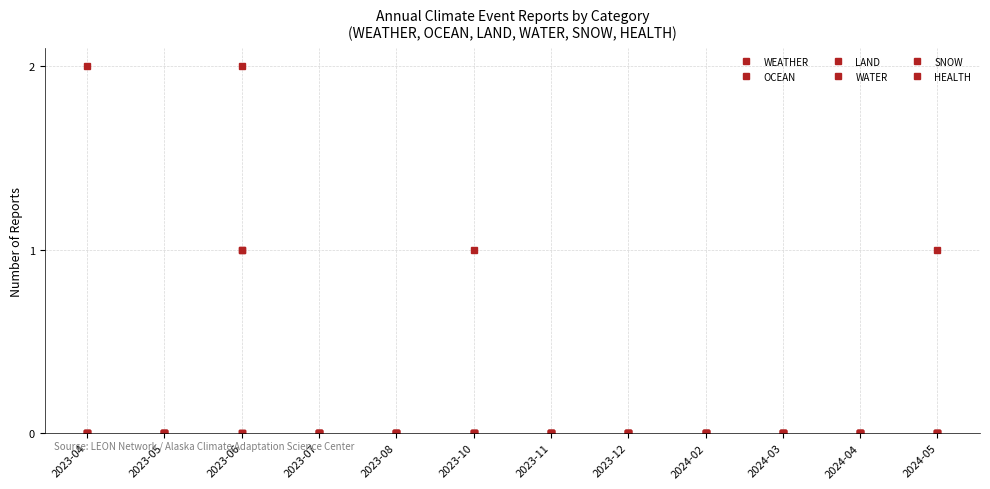

Between 2023-08 and 2024-02, which series saw the biggest shift?

WEATHER